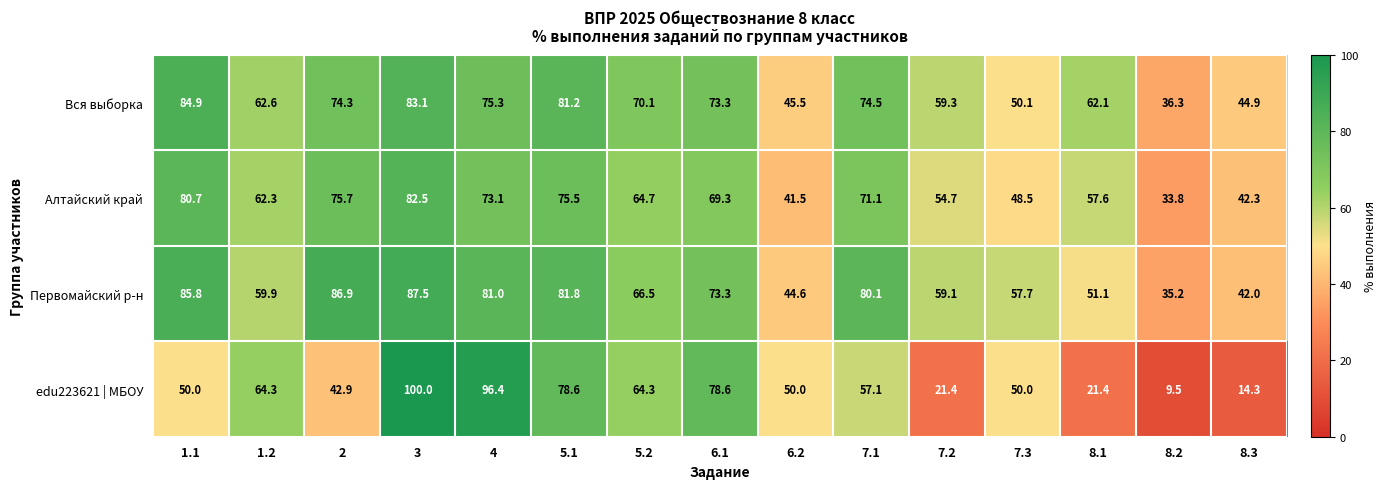

The value of Алтайский край at 7.2 is 54.7. True or false?

True